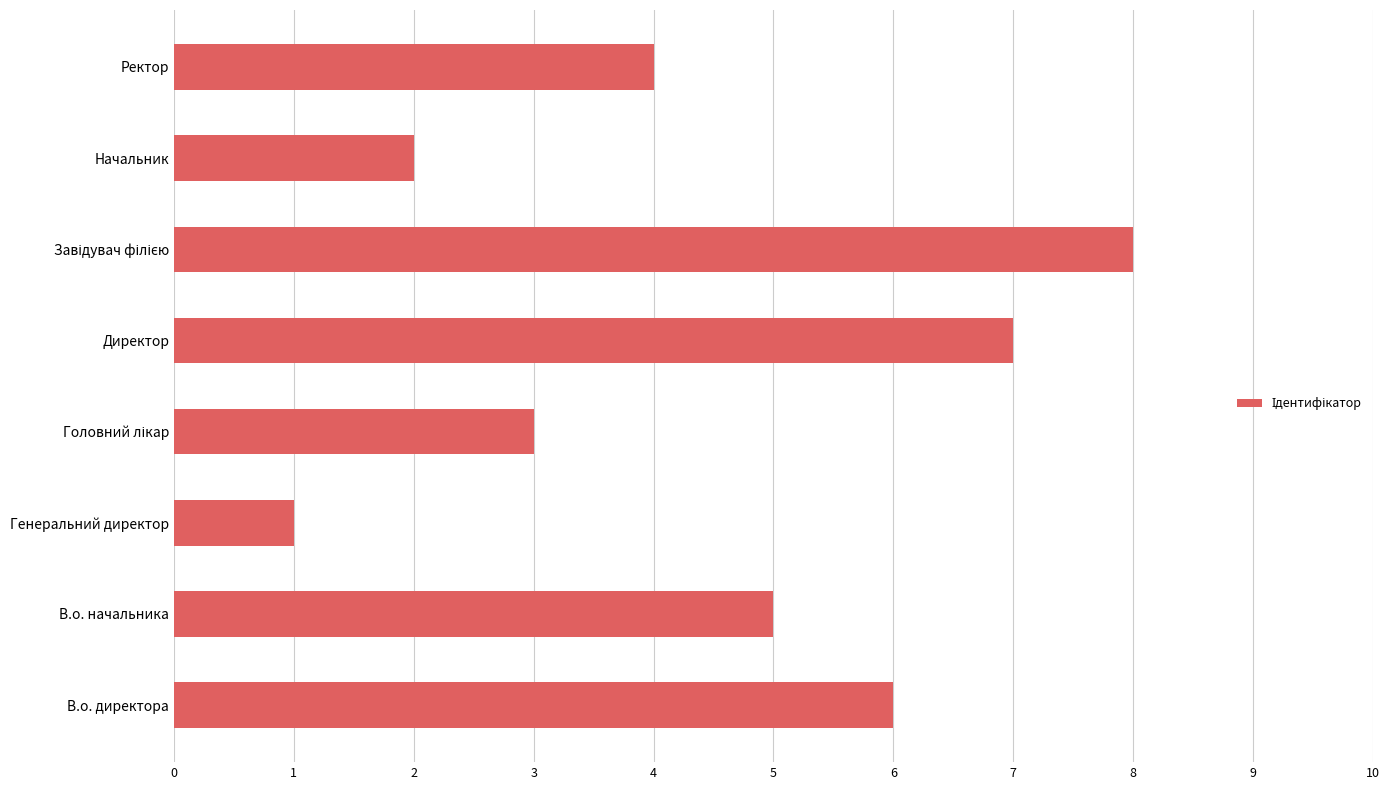

Which has a higher value, Генеральний директор or Директор?

Директор